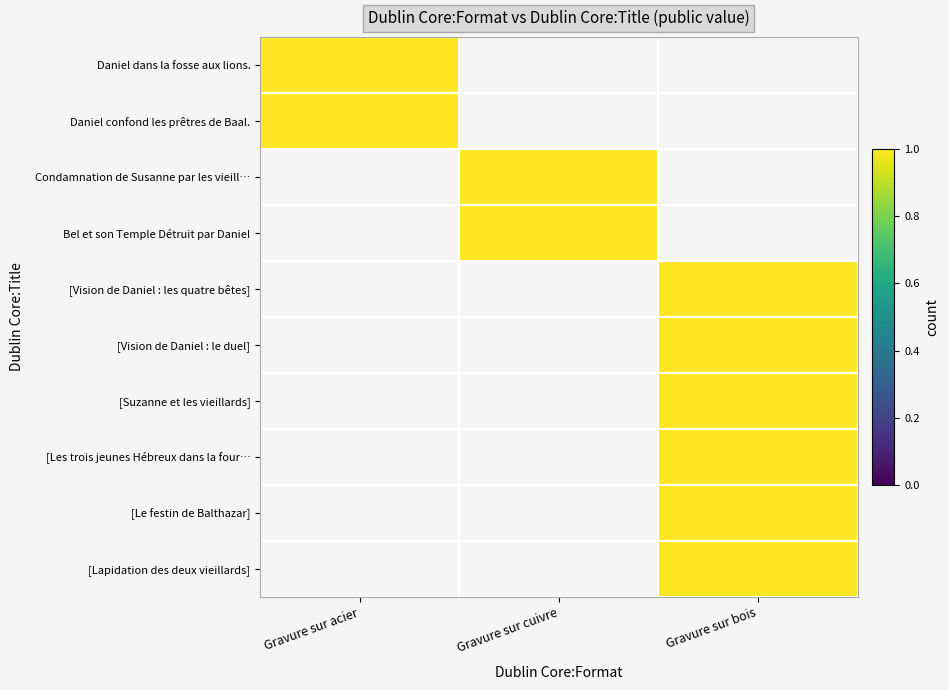

List the labels in order of Gravure sur bois value, largest first.

[Vision de Daniel : les quatre bêtes], [Vision de Daniel : le duel], [Suzanne et les vieillards], [Les trois jeunes Hébreux dans la fournaise], [Le festin de Balthazar], [Lapidation des deux vieillards], Daniel dans la fosse aux lions., Daniel confond les prêtres de Baal., Condamnation de Susanne par les vieillards, Bel et son Temple Détruit par Daniel